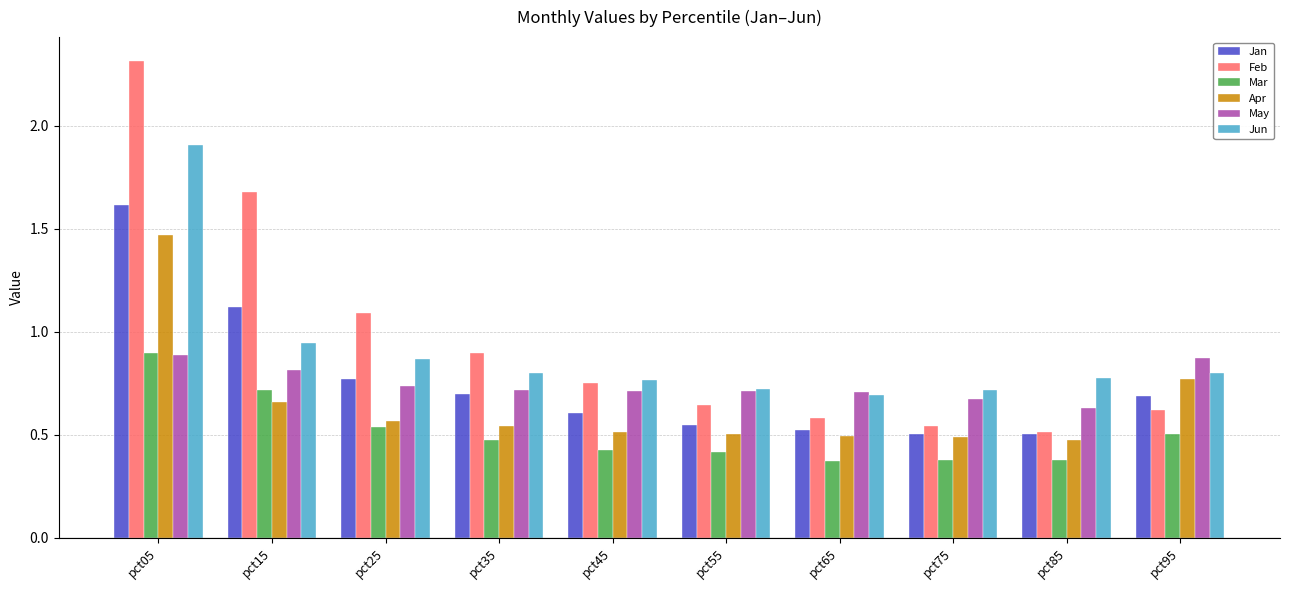

Which series has the largest range (max minus min)?

Feb